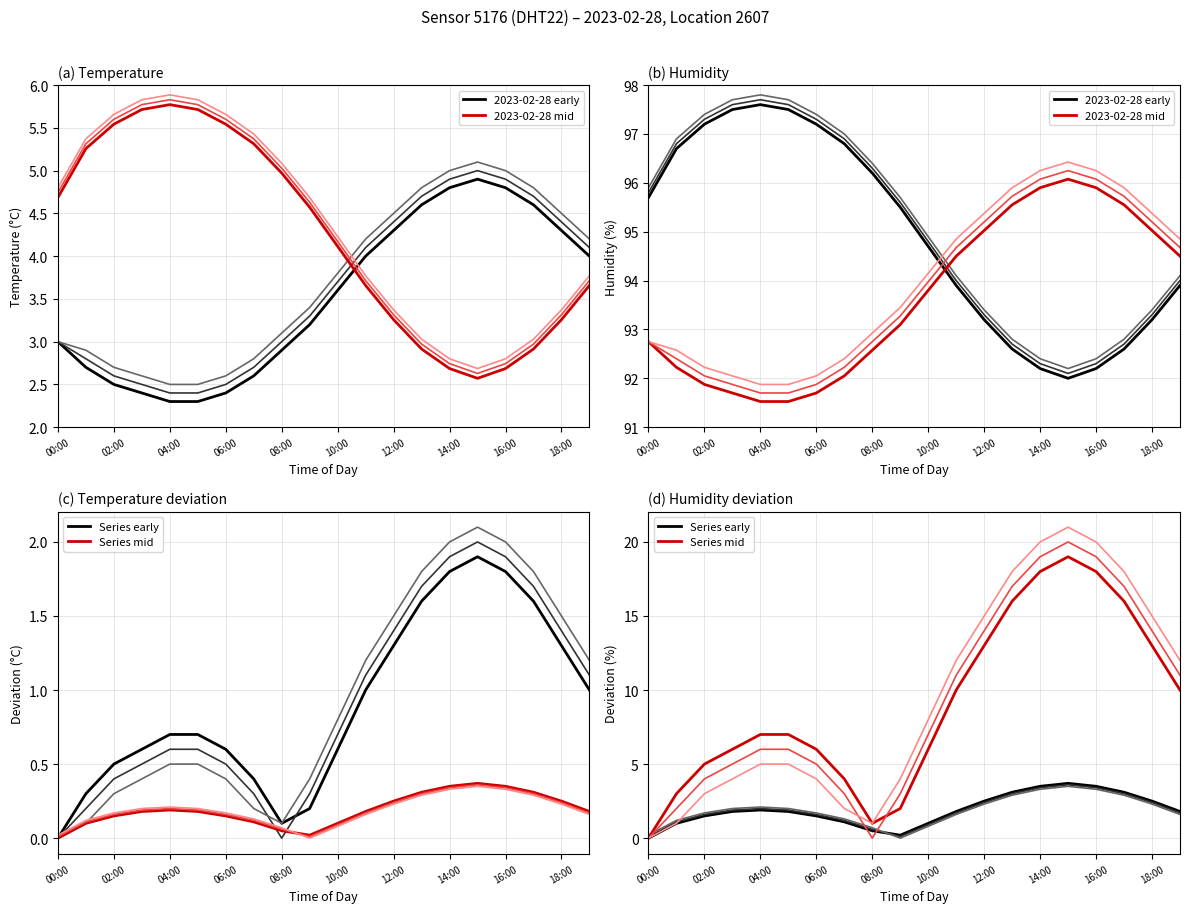

What are all the series names shown in the legend?

2023-02-28 early, 2023-02-28 mid, Series early, Series mid